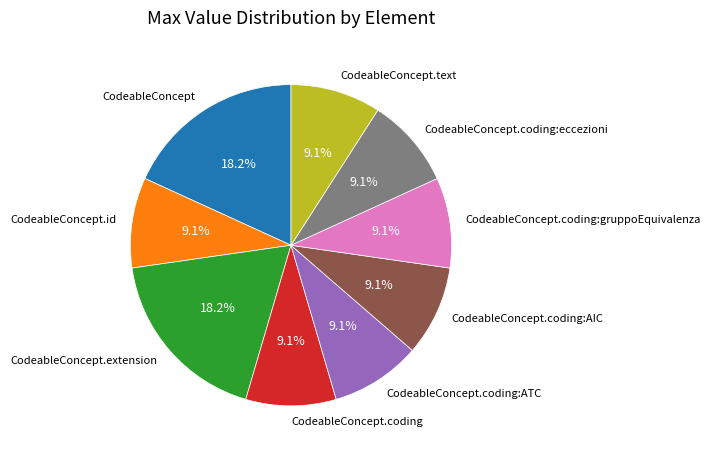

Is CodeableConcept.id the majority of the pie?

No